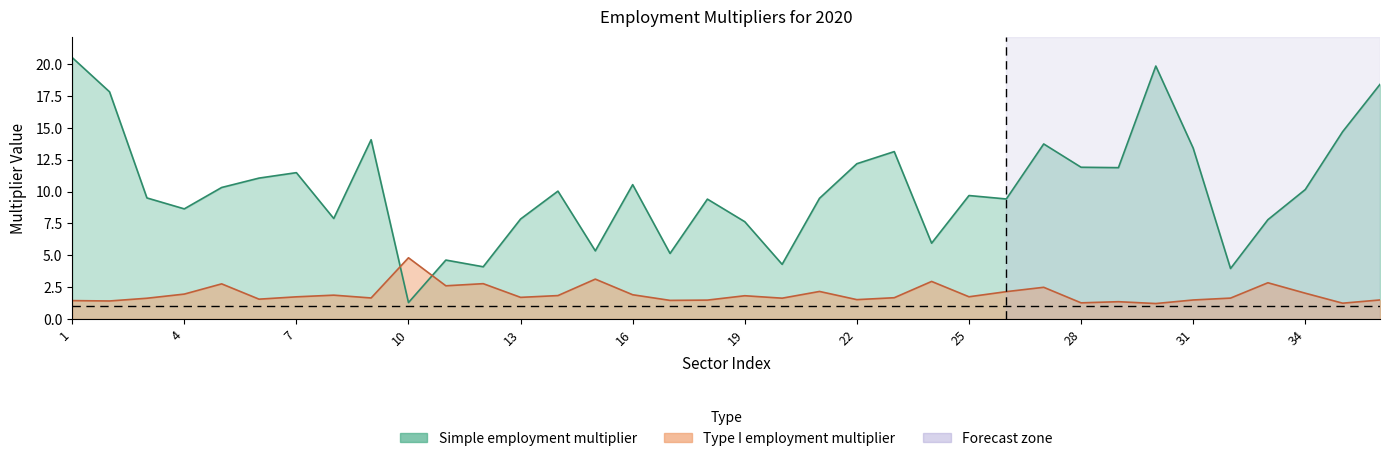

Which category has the lowest value in the Simple employment multiplier series?

10